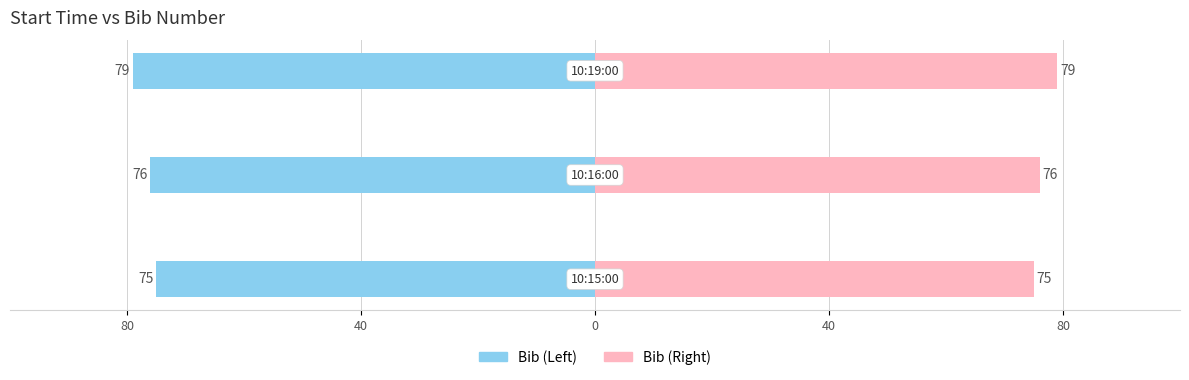

What is the approximate value of Bib (Right) at 40?

76